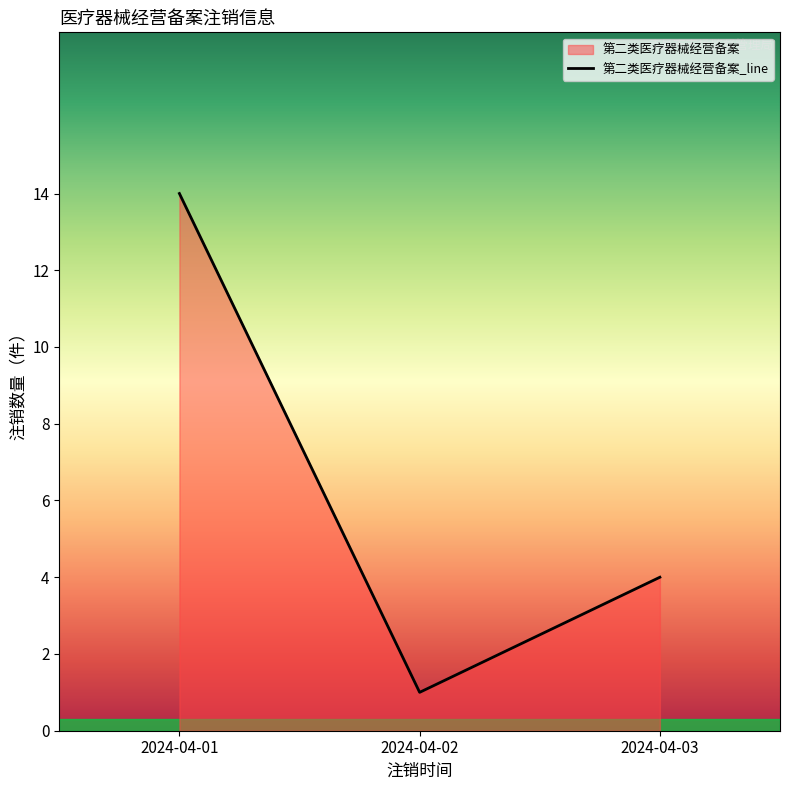

List the labels in order of value, smallest first.

2024-04-02, 2024-04-03, 2024-04-01